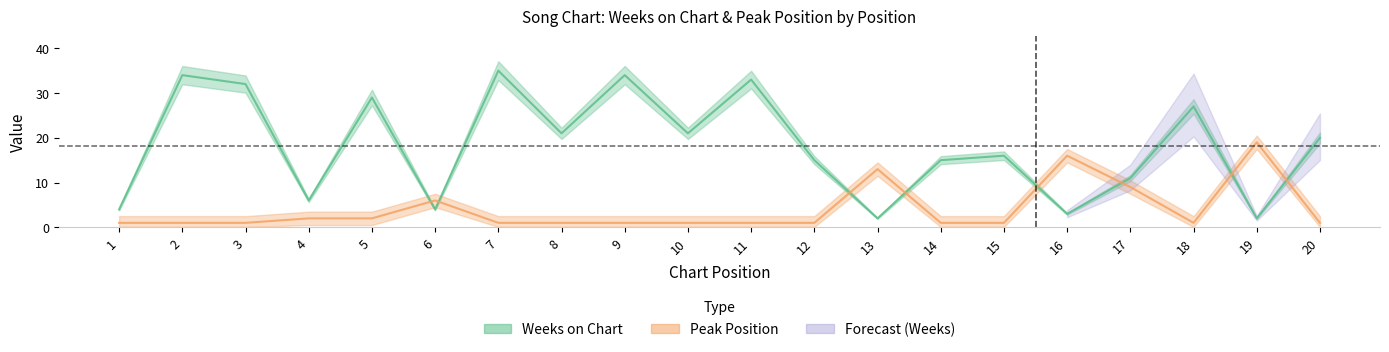

What is the sum of all Peak Position values?

80